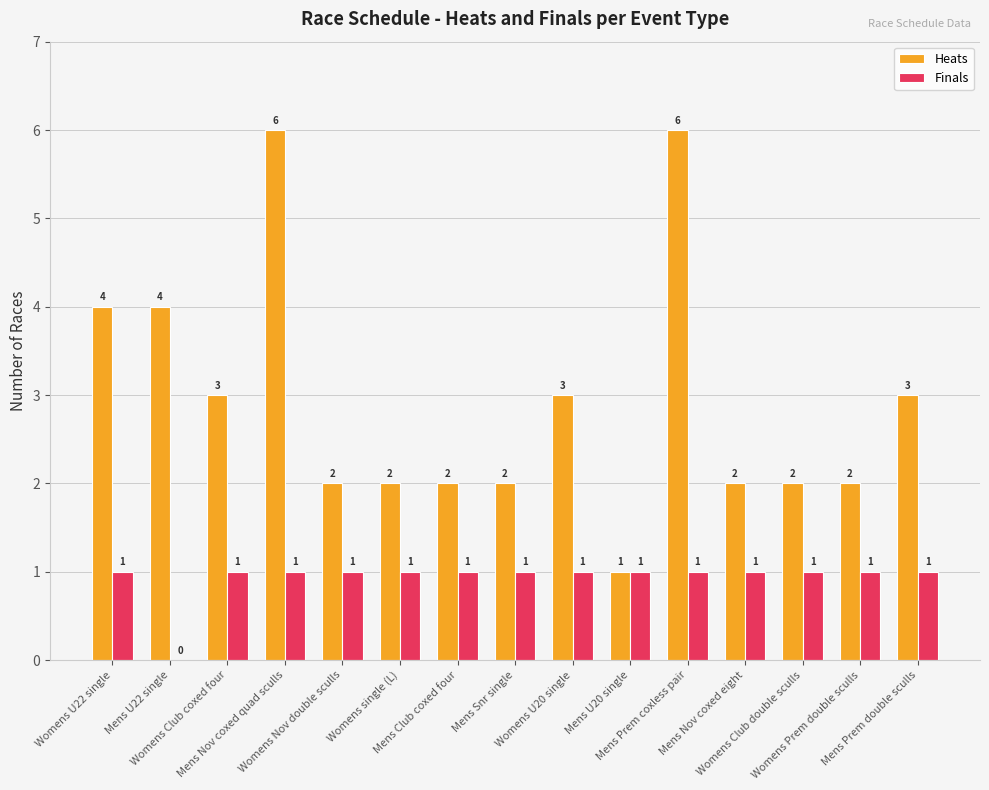

Reading right to left, what are all the values shown in this chart?

Heats: Mens Prem double sculls=3	Womens Prem double sculls=2	Womens Club double sculls=2	Mens Nov coxed eight=2	Mens Prem coxless pair=6	Mens U20 single=1	Womens U20 single=3	Mens Snr single=2	Mens Club coxed four=2	Womens single (L)=2	Womens Nov double sculls=2	Mens Nov coxed quad sculls=6	Womens Club coxed four=3	Mens U22 single=4	Womens U22 single=4
Finals: Mens Prem double sculls=1	Womens Prem double sculls=1	Womens Club double sculls=1	Mens Nov coxed eight=1	Mens Prem coxless pair=1	Mens U20 single=1	Womens U20 single=1	Mens Snr single=1	Mens Club coxed four=1	Womens single (L)=1	Womens Nov double sculls=1	Mens Nov coxed quad sculls=1	Womens Club coxed four=1	Mens U22 single=0	Womens U22 single=1